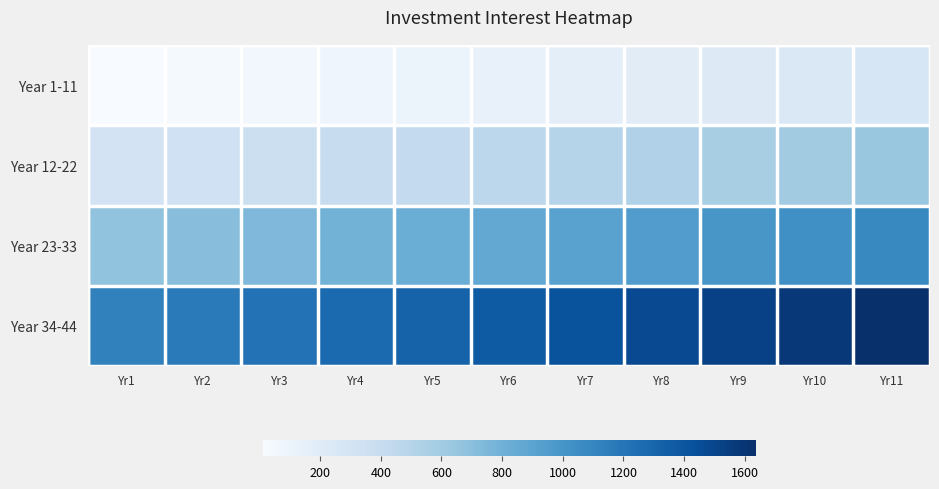

Which series changed the most between Yr2 and Yr6?

Year 34-44